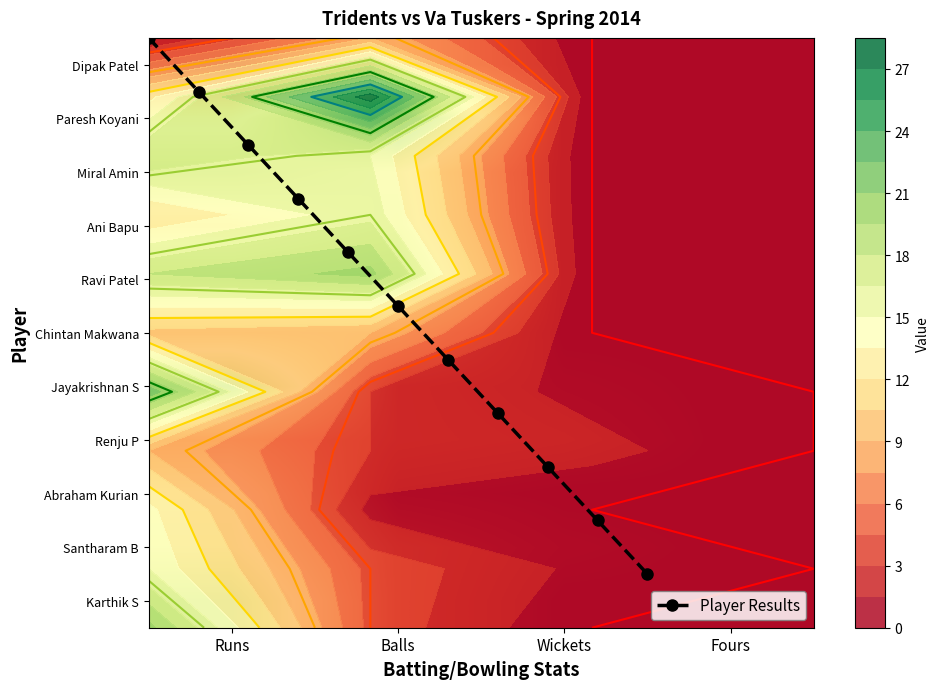

How many positive values does the Jayakrishnan S series have?

3